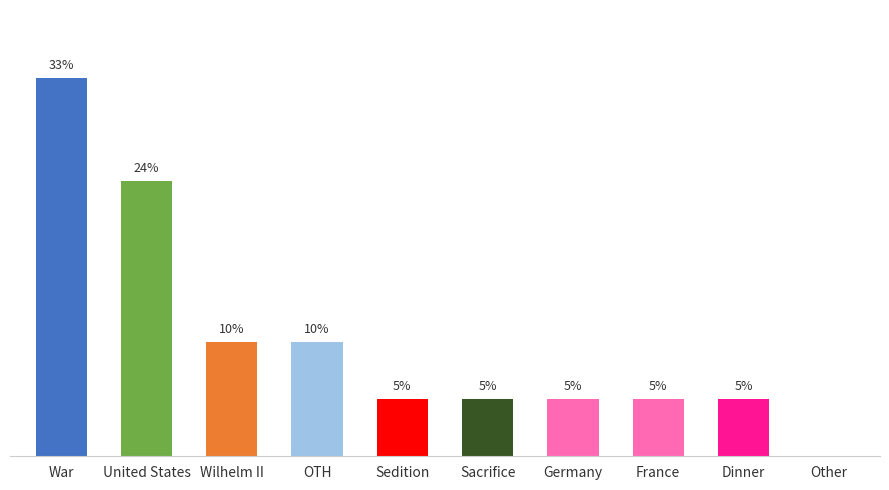

At which category does the chart reach its peak across all series?

War